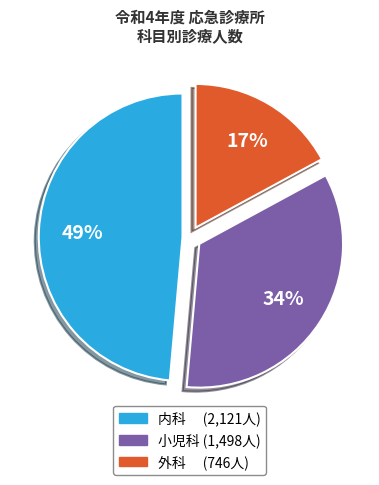

To the nearest percent, what is the difference between the 外科 and 小児科 slice percentages?

17%